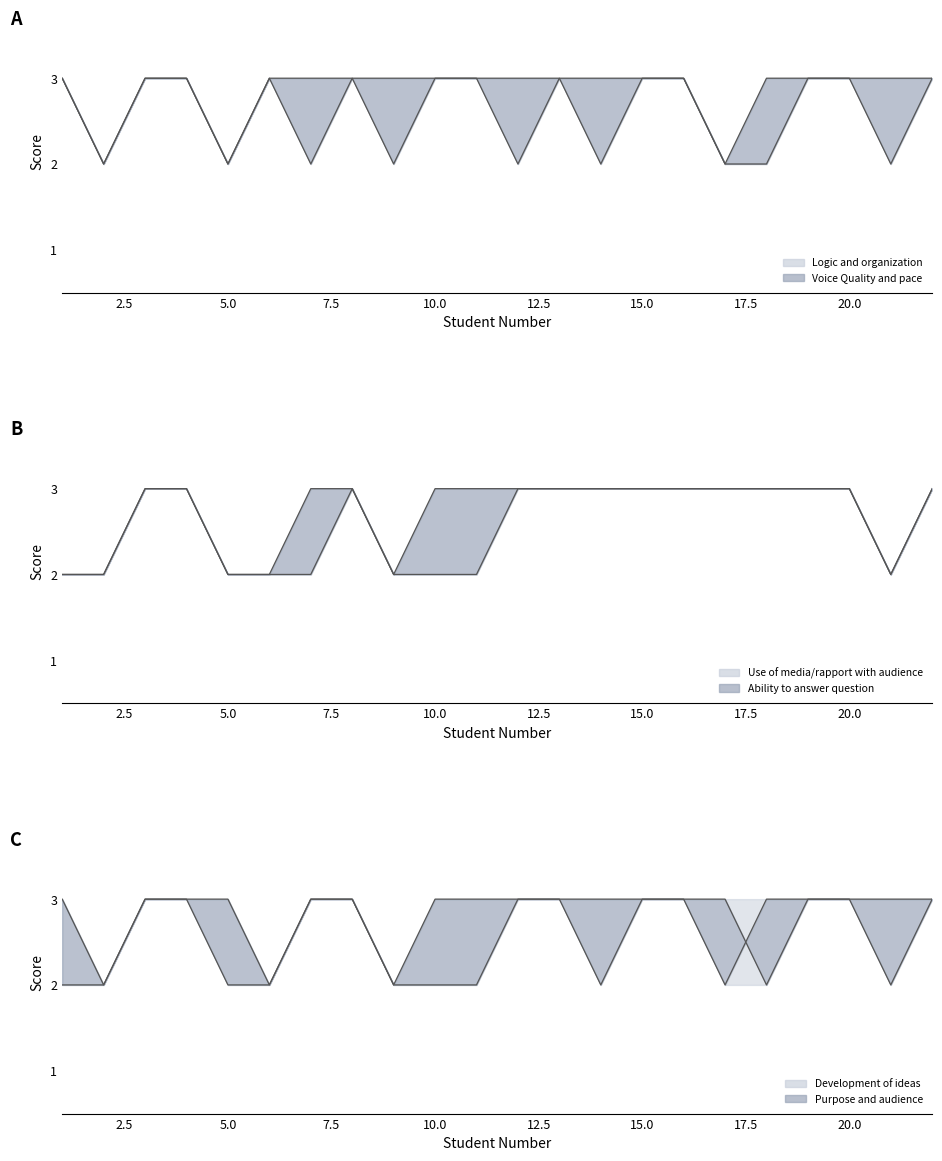

True or false: Development of ideas has more than 0 interior local peaks.

False